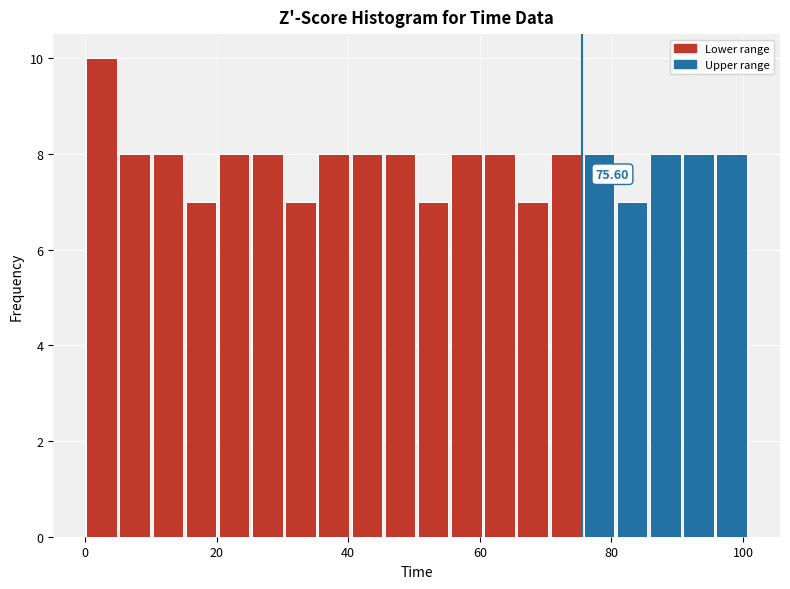

Read against the x-axis, roughly where is the centre of the tallest bar?

2